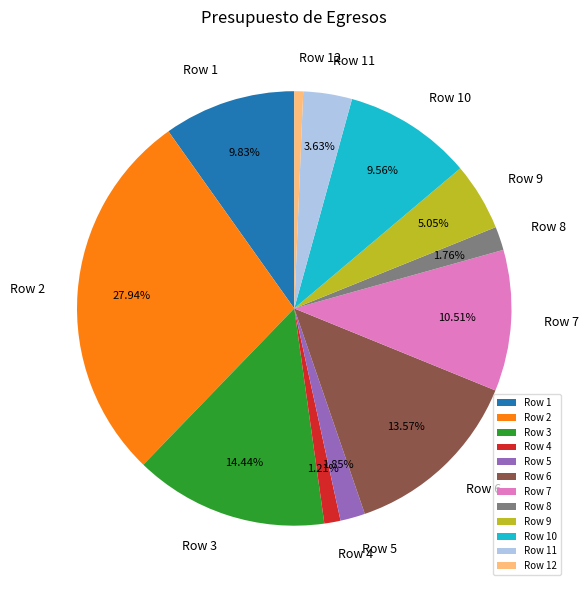

True or false: Row 2 accounts for 28% of the total.

True